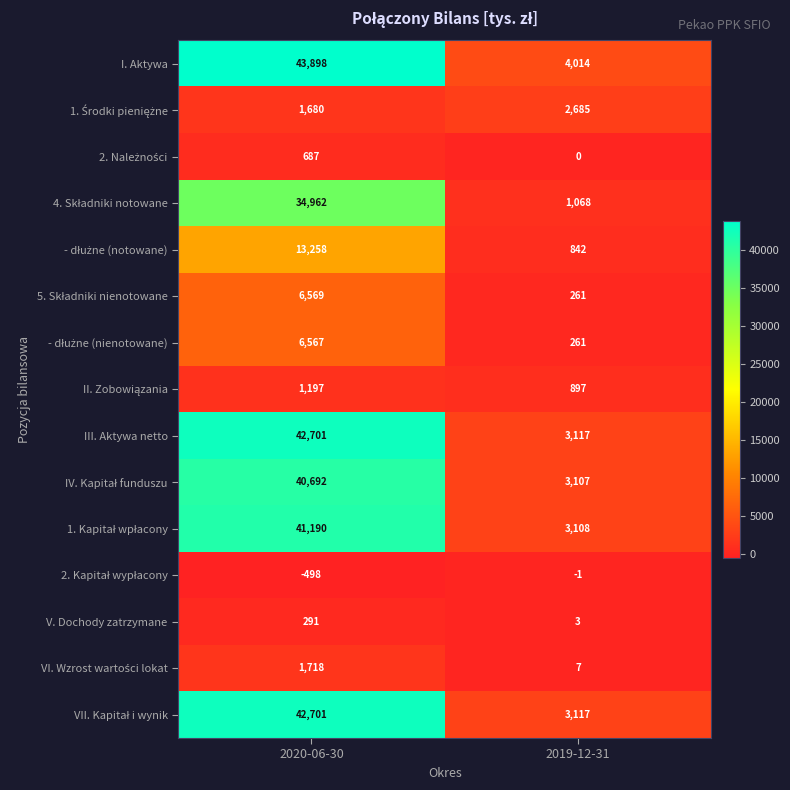

The value of I. Aktywa at 2019-12-31 is 1281. True or false?

False